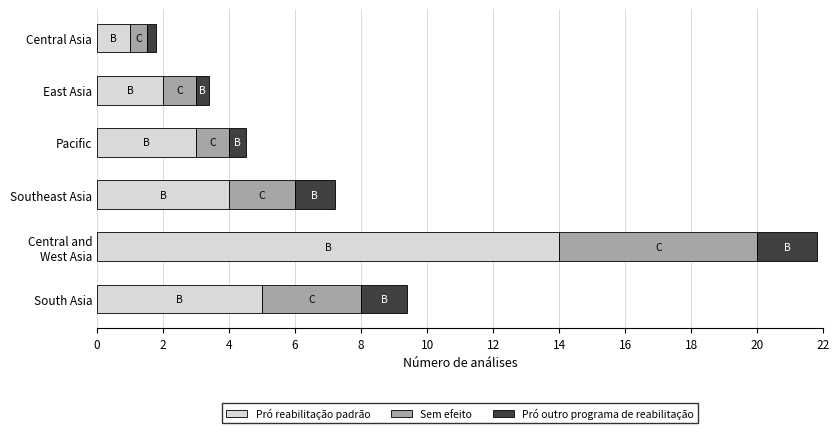

Where is Pró reabilitação padrão nearest to the value 7?

South Asia